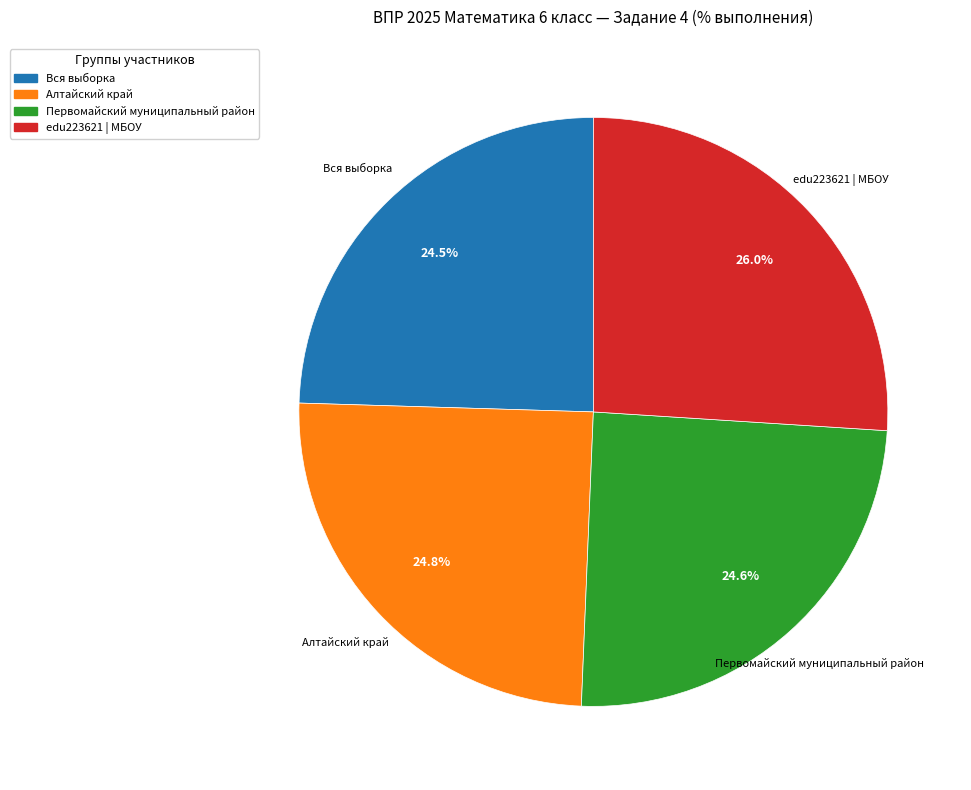

What is the largest slice in the pie chart?

edu223621 | МБОУ